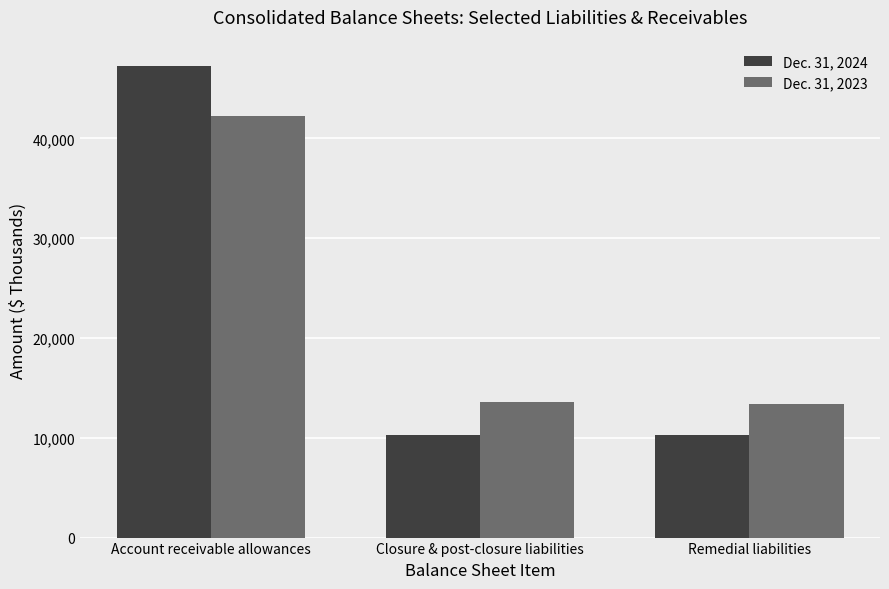

How many bars are there in total?

6